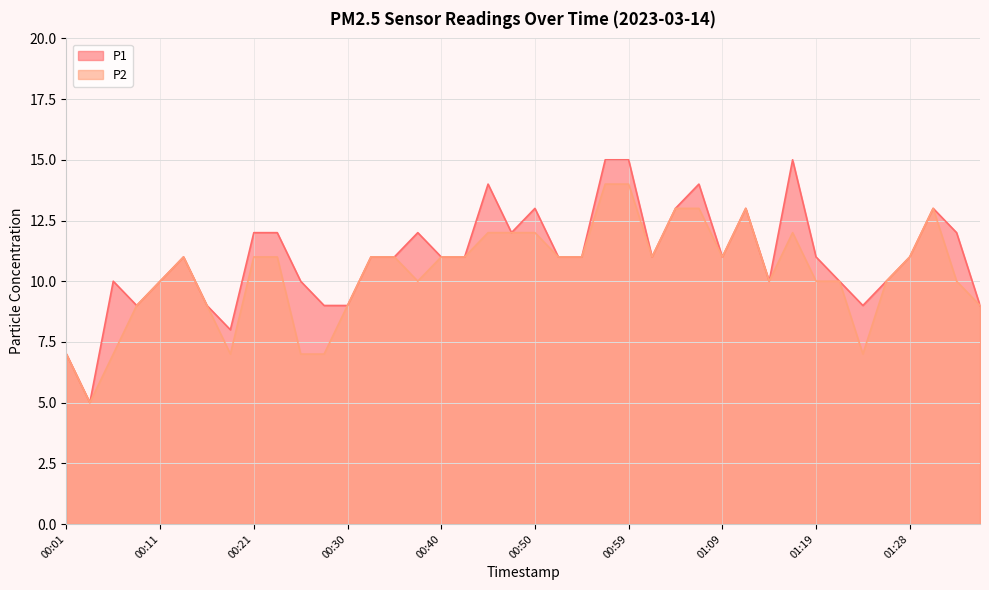

What is the average value of the P1 series?

11